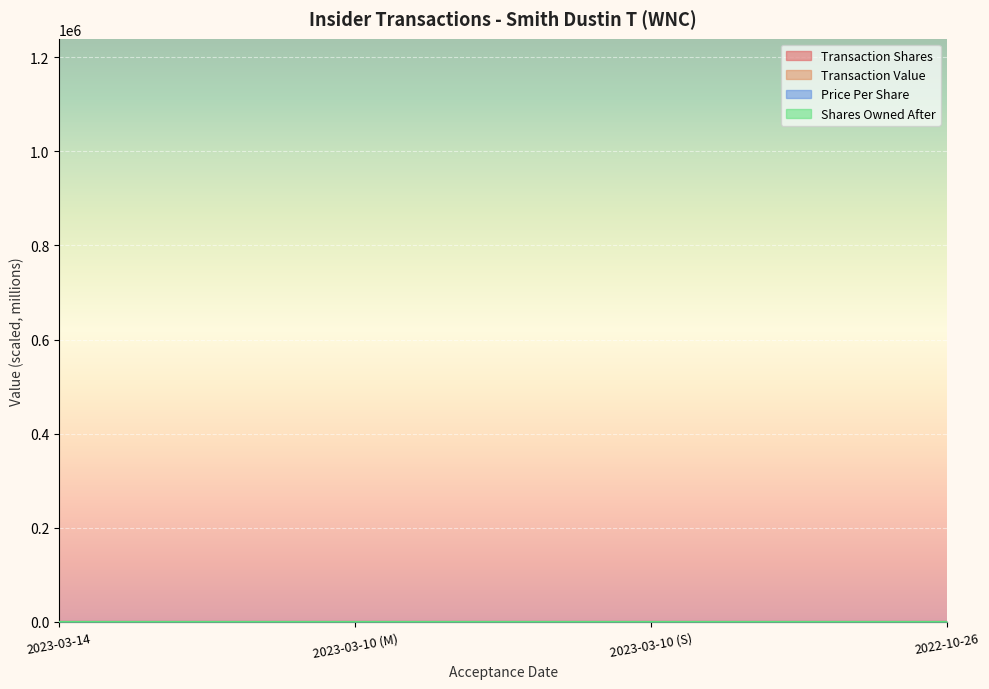

True or false: transactionValue has more than 0 interior local peaks.

True